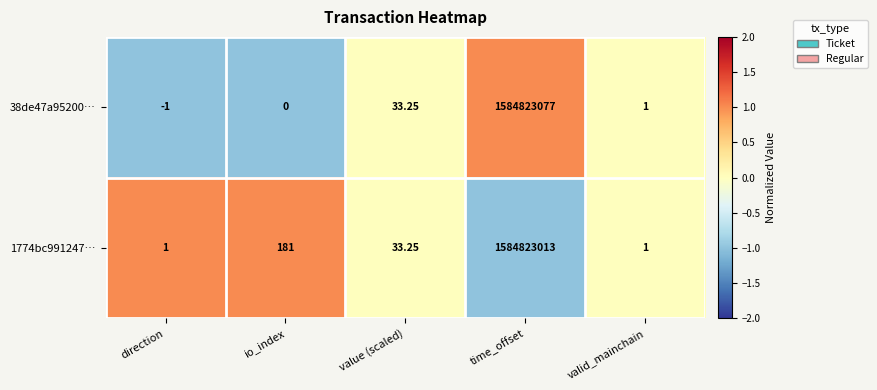

List the labels in order of 38de47a95200… value, smallest first.

direction, io_index, valid_mainchain, value (scaled), time_offset